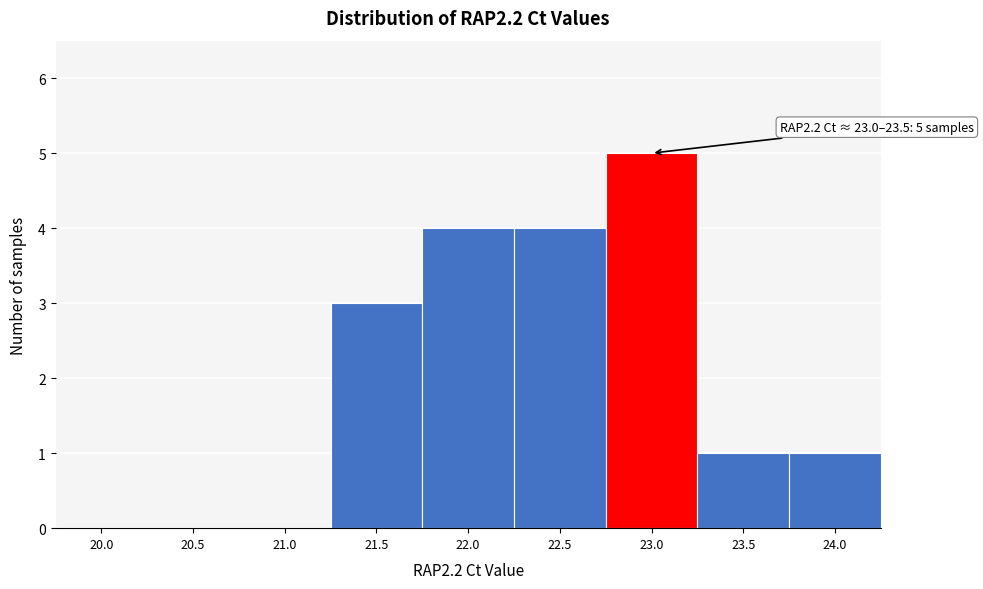

Reading left to right, list all the values displayed in this chart.

20.0=0	20.5=0	21.0=0	21.5=3	22.0=4	22.5=4	23.0=5	23.5=1	24.0=1